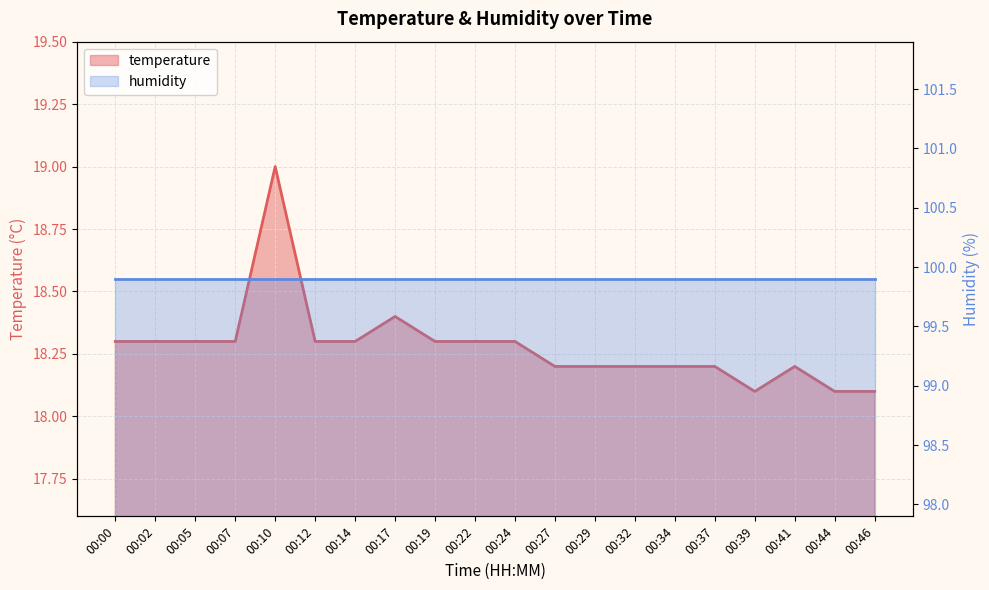

What is the value of the 14th point from the left?

18.2